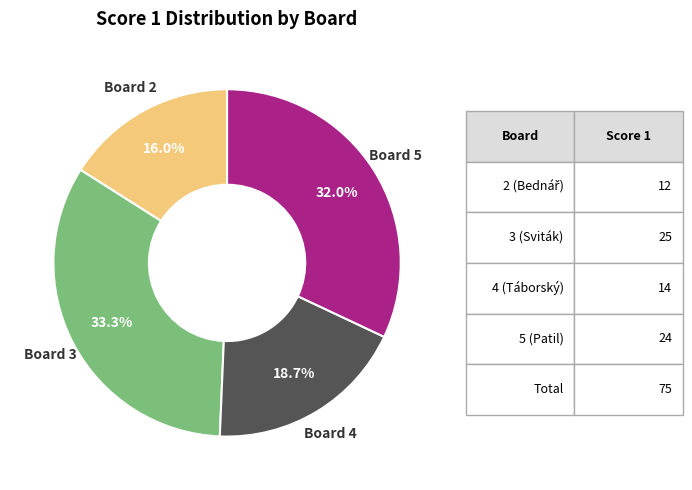

Which category has the smallest portion of the pie?

Board 2